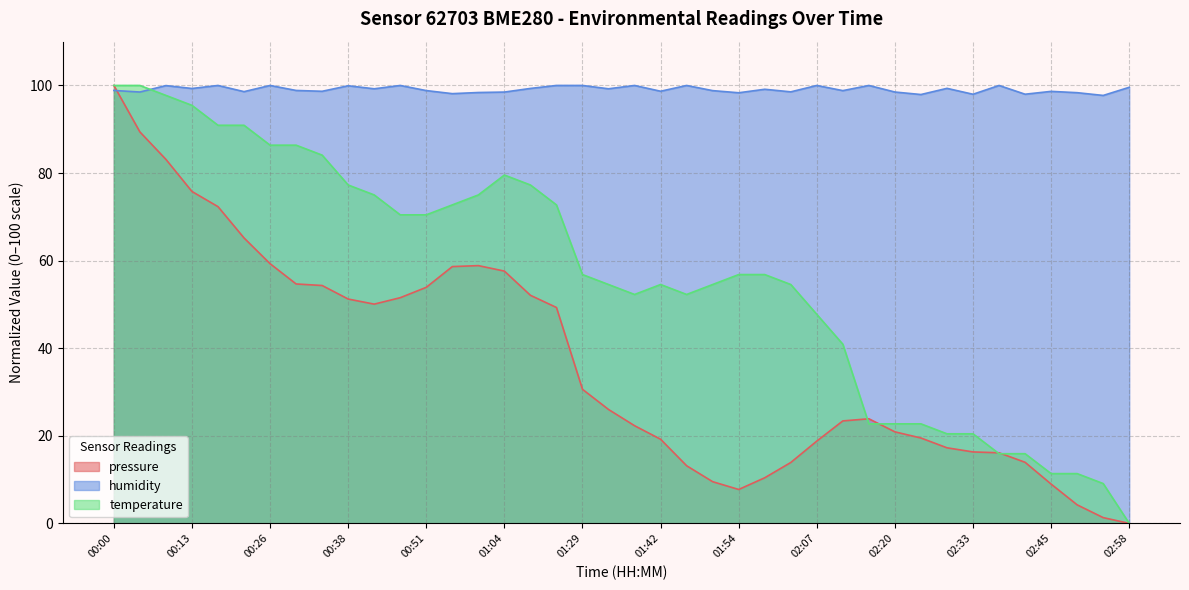

At which category is the sum across all series the highest?

00:00